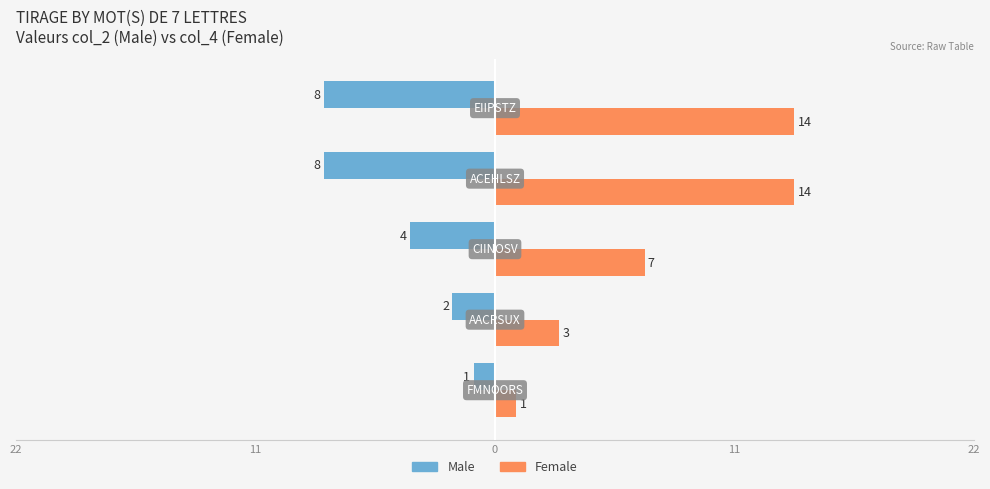

What are all the series names shown in the legend?

Male, Female